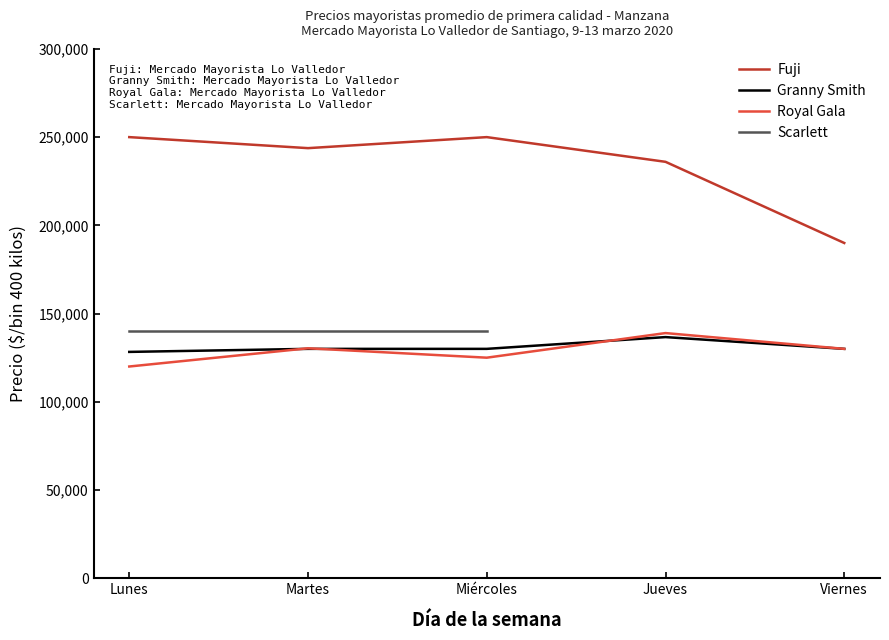

Which series ends up on top after the final intersection of Royal Gala and Granny Smith?

Royal Gala